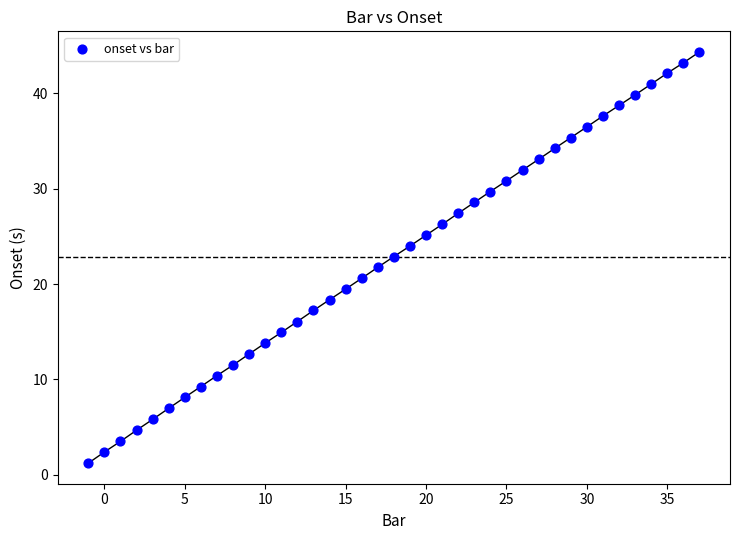

What is the range of X values (max minus min)?

38.0